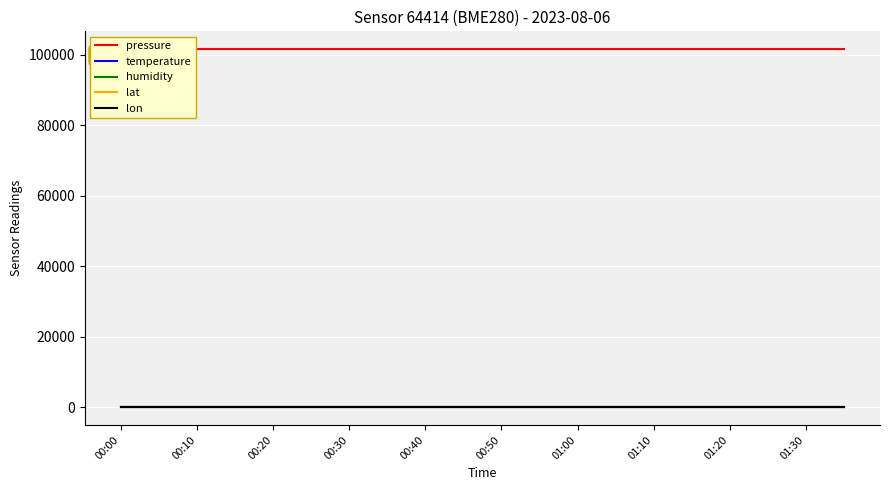

True or false: lon has a value of 13.4 at 01:00.

True